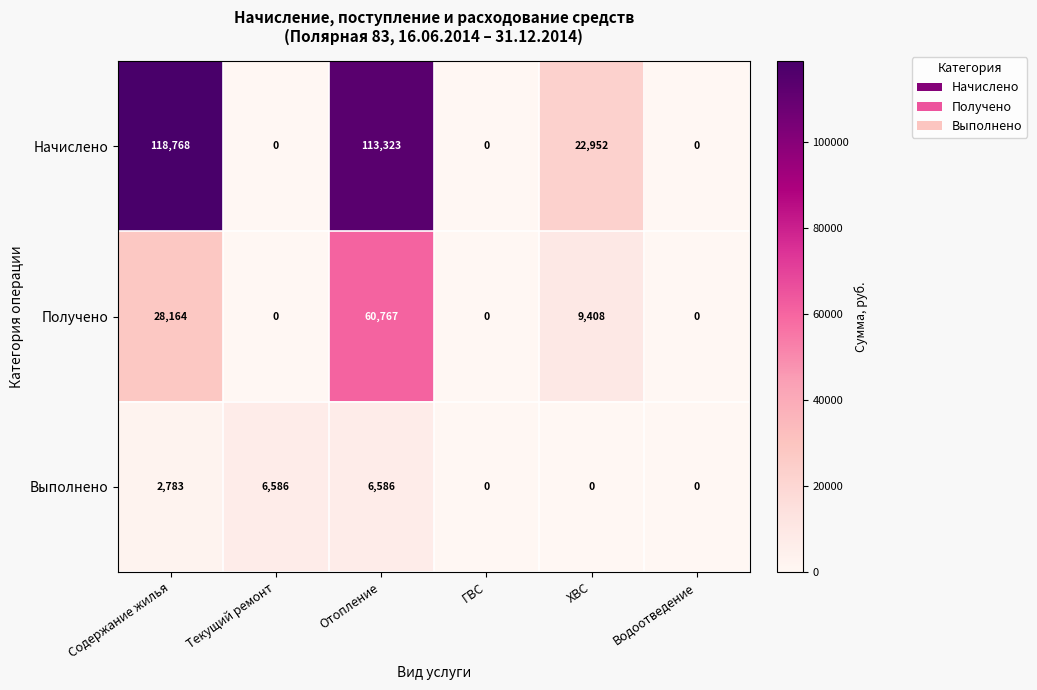

Which series has the widest spread of values?

Начислено